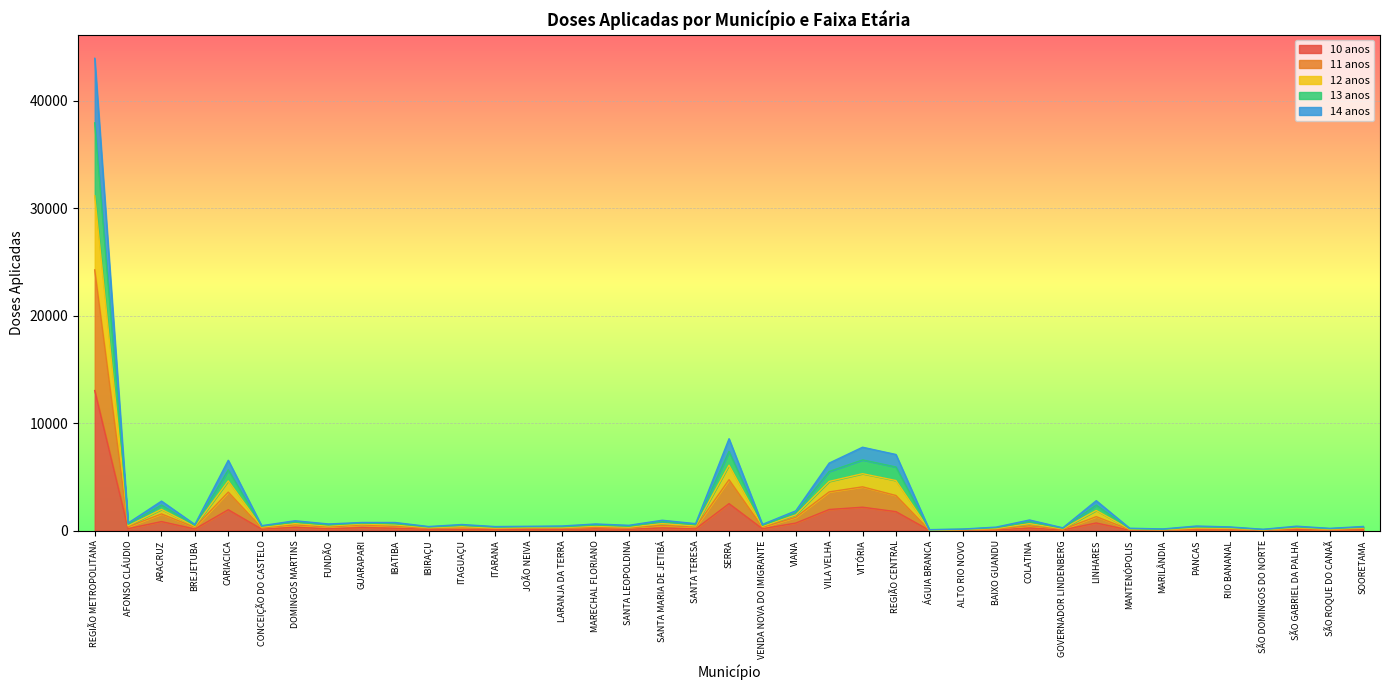

What are all the series names shown in the legend?

10 anos, 11 anos, 12 anos, 13 anos, 14 anos